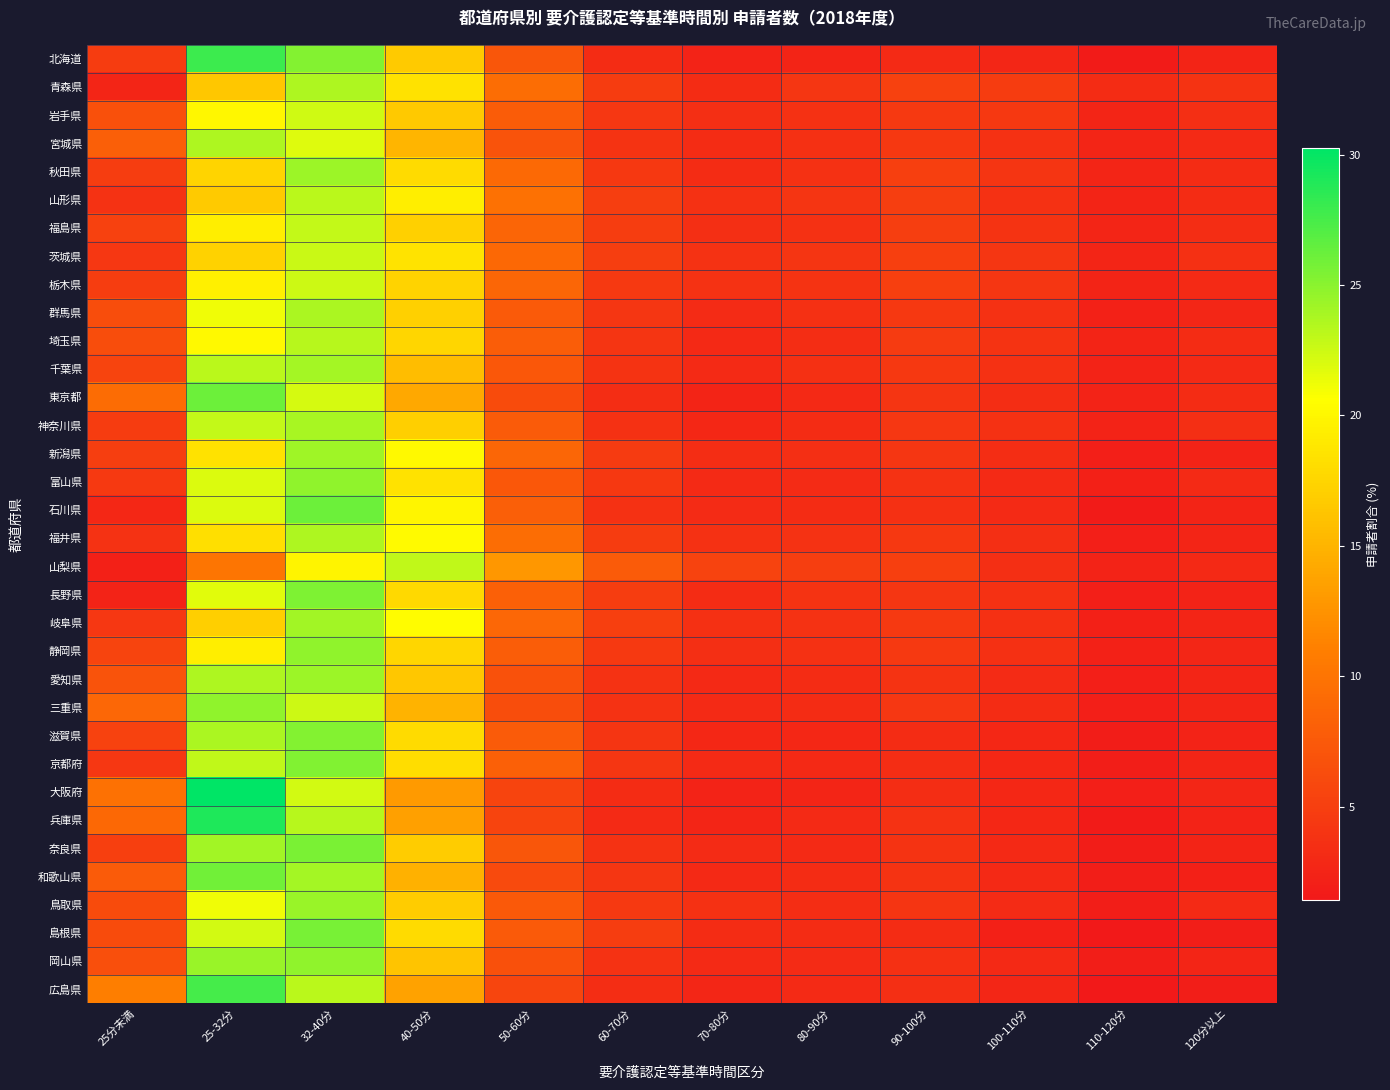

List the series in order of their peak value, highest first.

大阪府, 兵庫県, 北海道, 広島県, 石川県, 東京都, 和歌山県, 島根県, 奈良県, 長野県, 京都府, 滋賀県, 岡山県, 三重県, 富山県, 静岡県, 鳥取県, 愛知県, 秋田県, 新潟県, 岐阜県, 千葉県, 神奈川県, 群馬県, 福井県, 青森県, 宮城県, 埼玉県, 山形県, 山梨県, 福島県, 茨城県, 栃木県, 岩手県